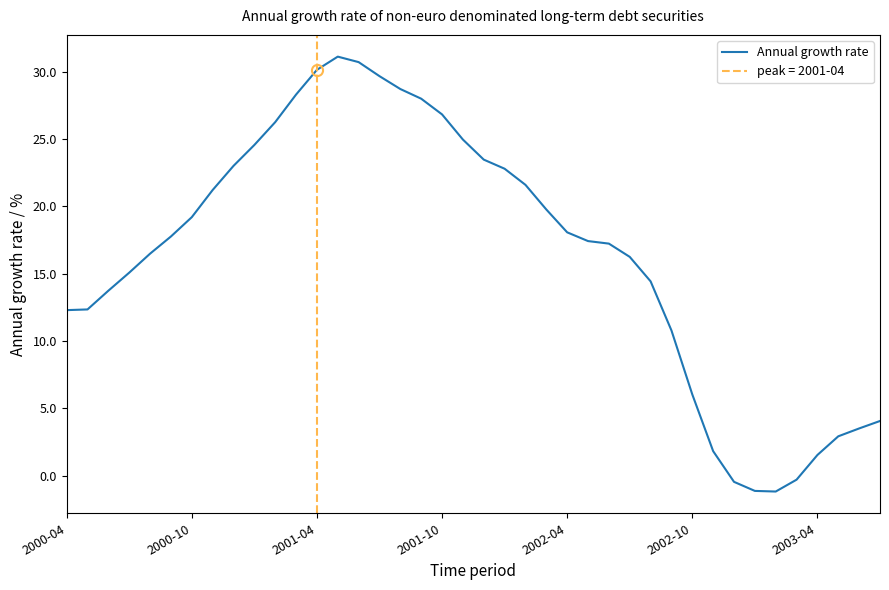

How many lines are shown in the chart?

1